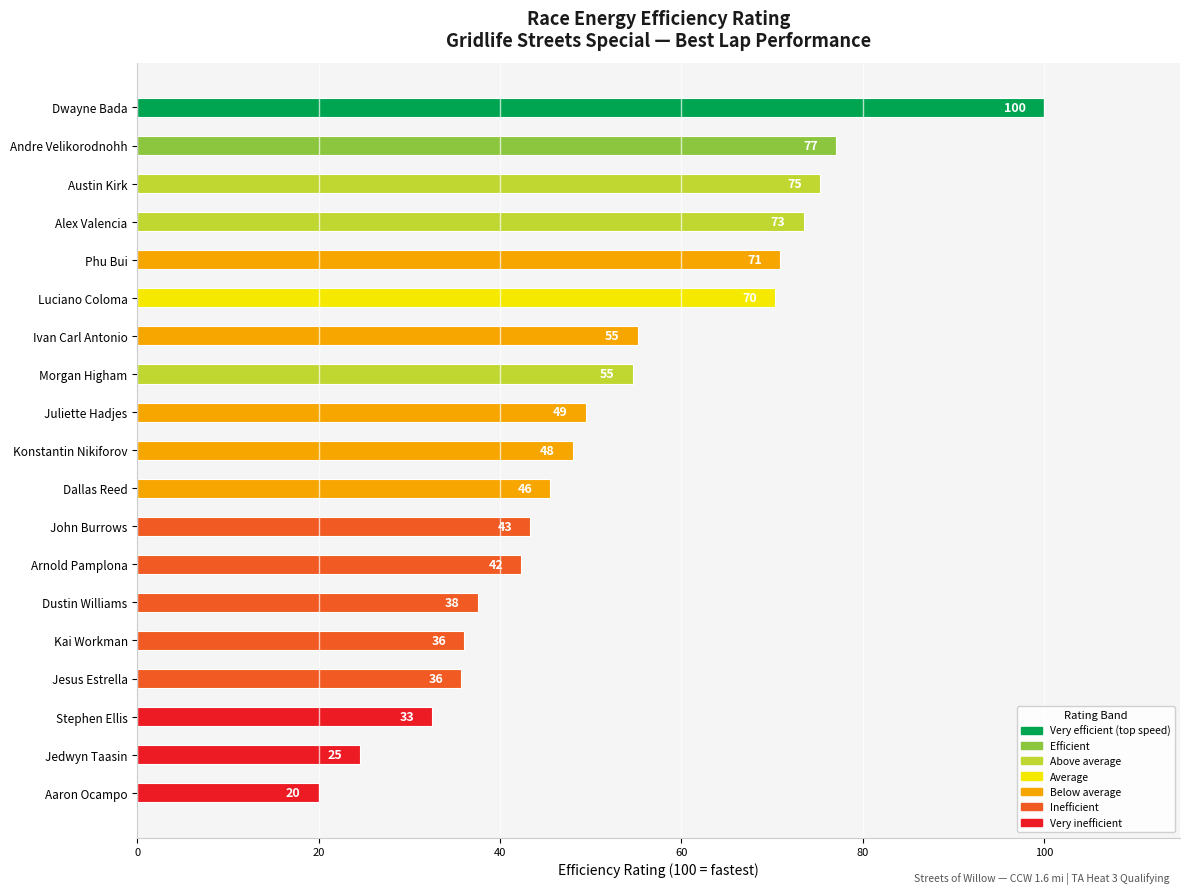

What is the average value?

52.2